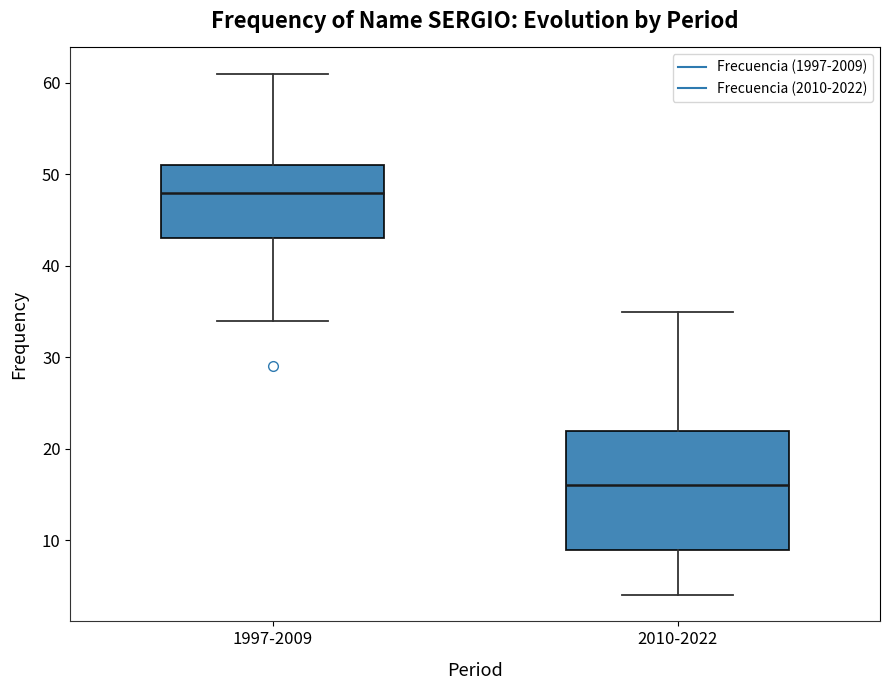

Reading left to right, read every box against the y-axis: the position of its median line, the range the box covers, and the ends of its whiskers. The values are not printed on the chart, so give them approximately, as read against the axis.

1997-2009: median 48, box 43 to 51, whiskers 34 to 61
2010-2022: median 16, box 9 to 22, whiskers 4 to 35